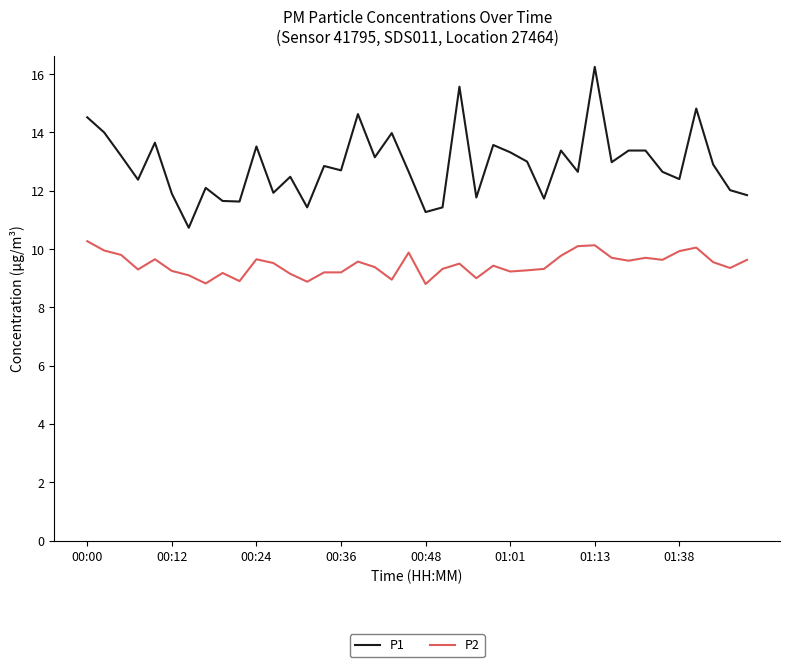

Which series has the widest spread of values?

P1